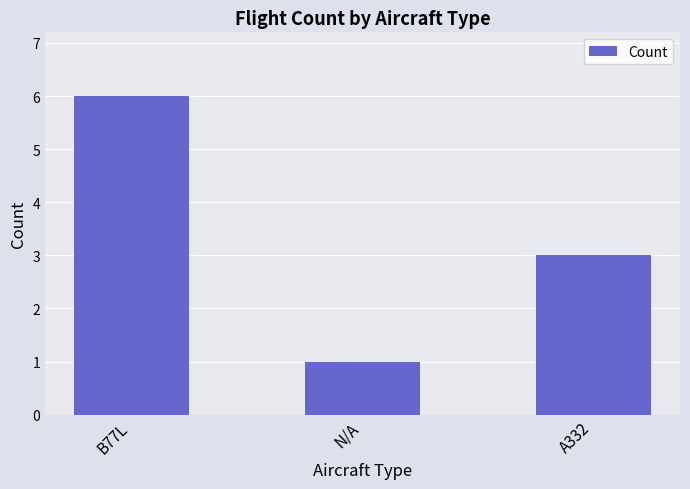

What is the label of the 3rd bar from the right?

B77L